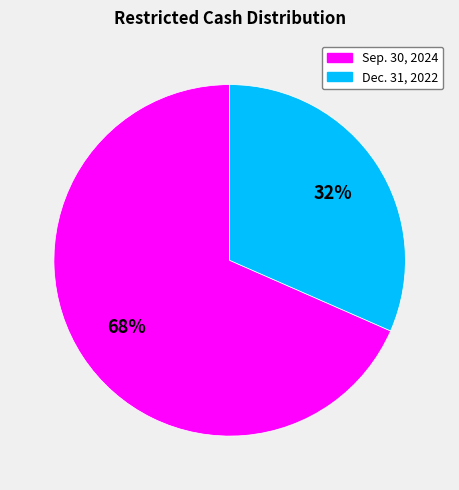

Does any single category account for the majority?

Yes